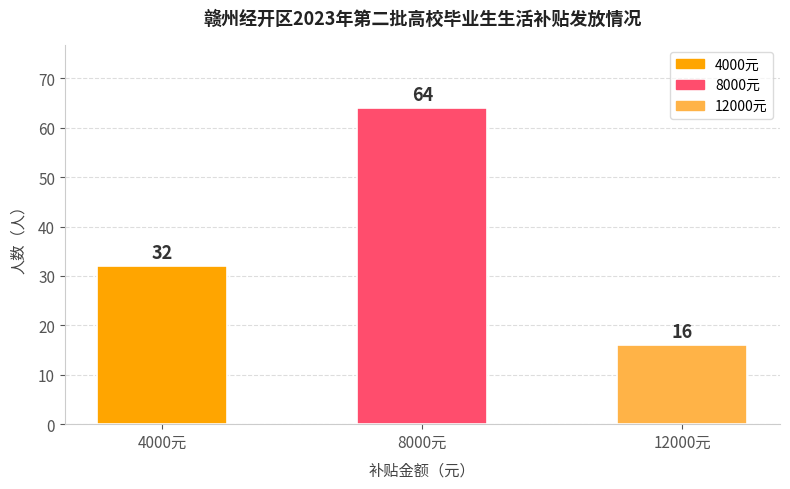

What is the value of the 1st bar from the left?

32